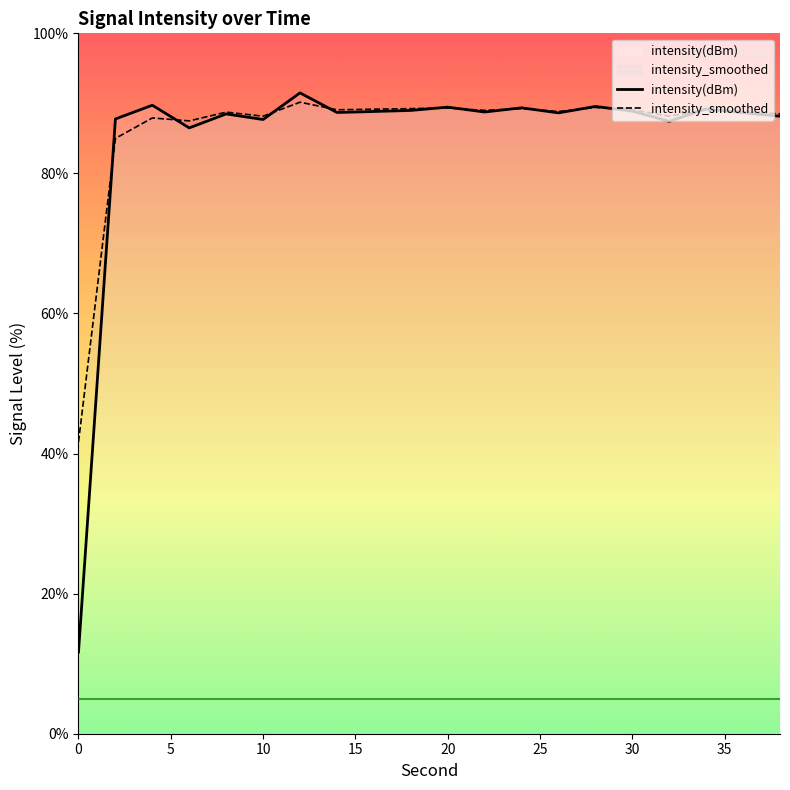

Rank the series by their average value, from lowest to highest.

intensity(dBm), intensity_smoothed